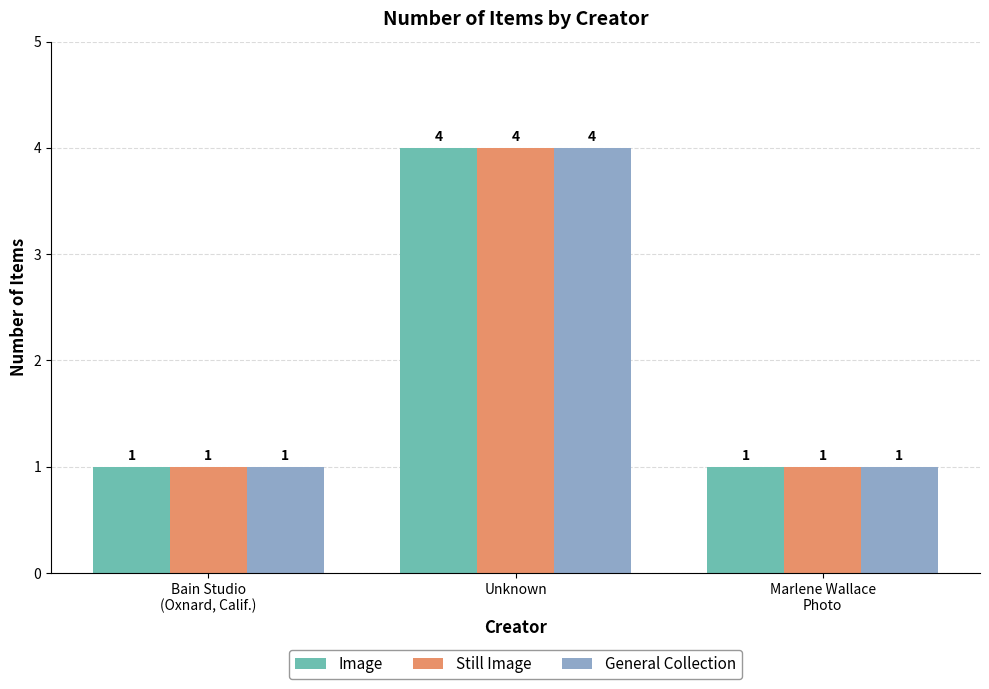

At which category is the sum across all series the highest?

Unknown